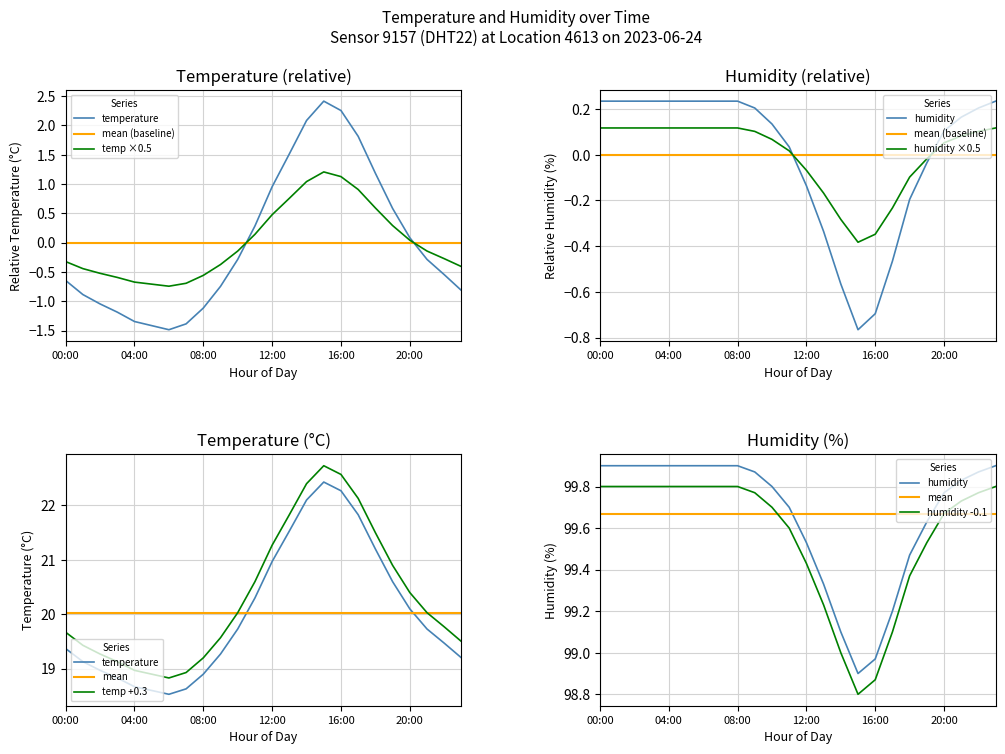

Is the value of humidity at 21:00 greater than the value of temperature at 19:00?

No